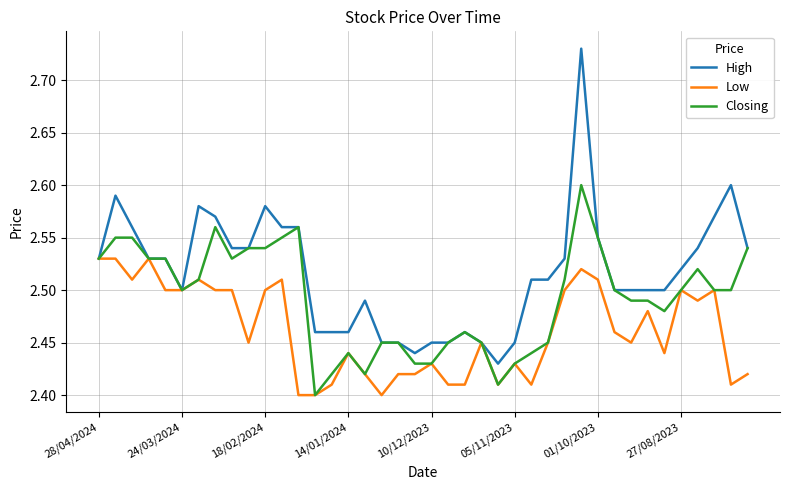

Which series has the largest total across all categories?

High